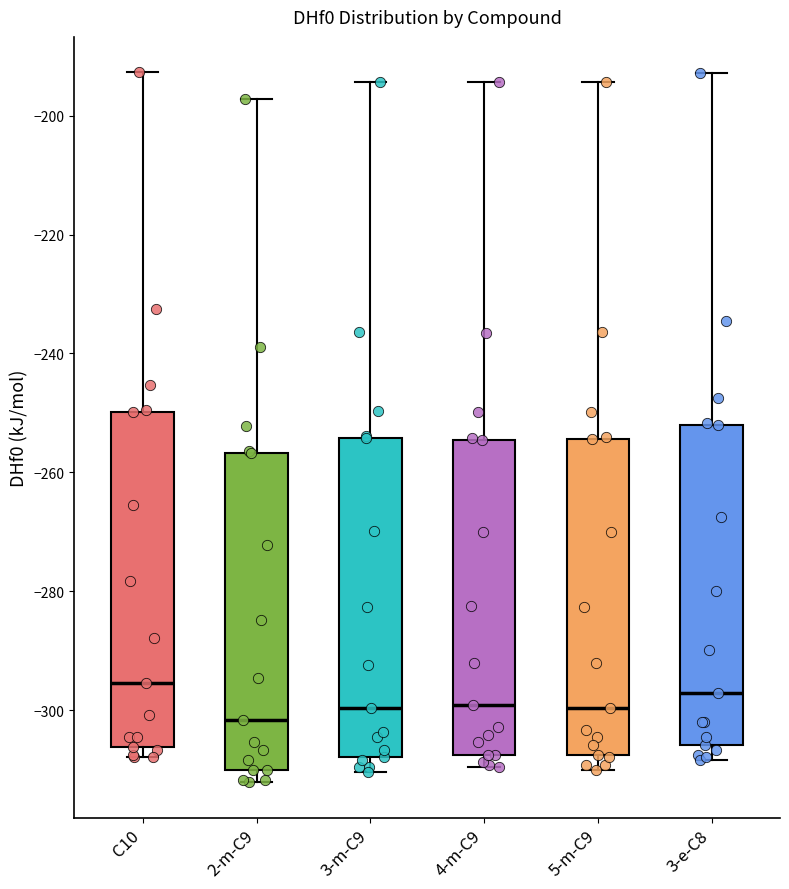

Where does the upper whisker of the box for C10 end on the y-axis? The values are not printed on the chart, so give them approximately, as read against the axis.

-192